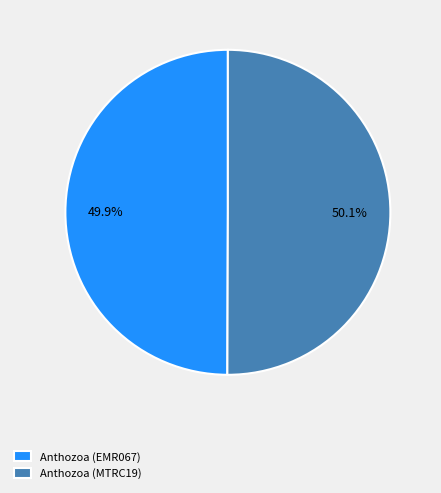

To the nearest percent, what portion does Anthozoa (MTRC19) represent?

50%